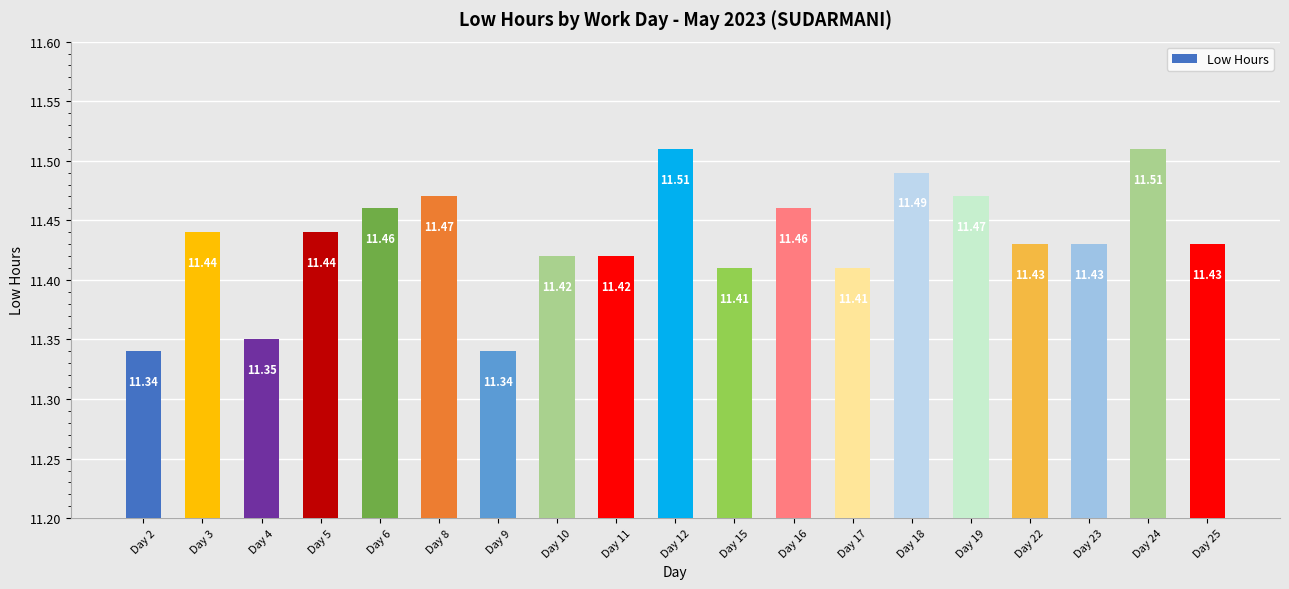

What is the ratio of the value at Day 6 to the value at Day 5?

1.0